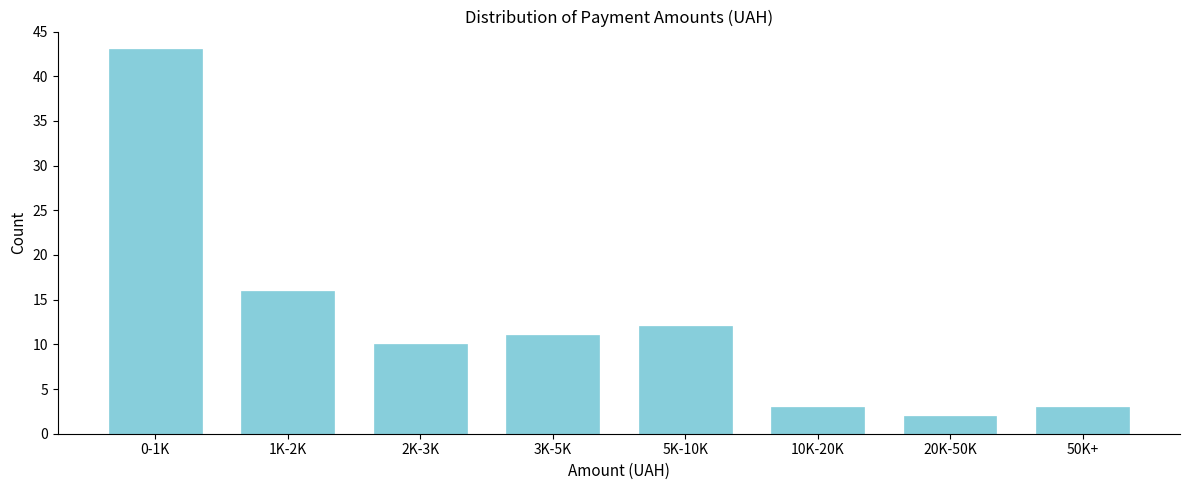

Reading left to right, extract all data points from this chart.

43	16	10	11	12	3	2	3